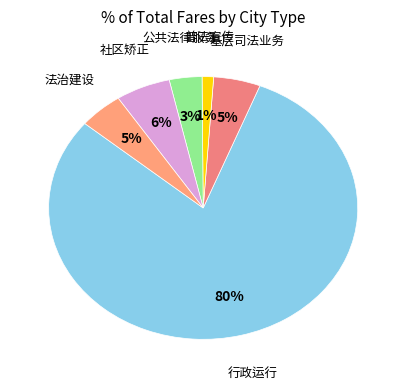

Combined, do 基层司法业务 and 普法宣传 account for over 50%?

No